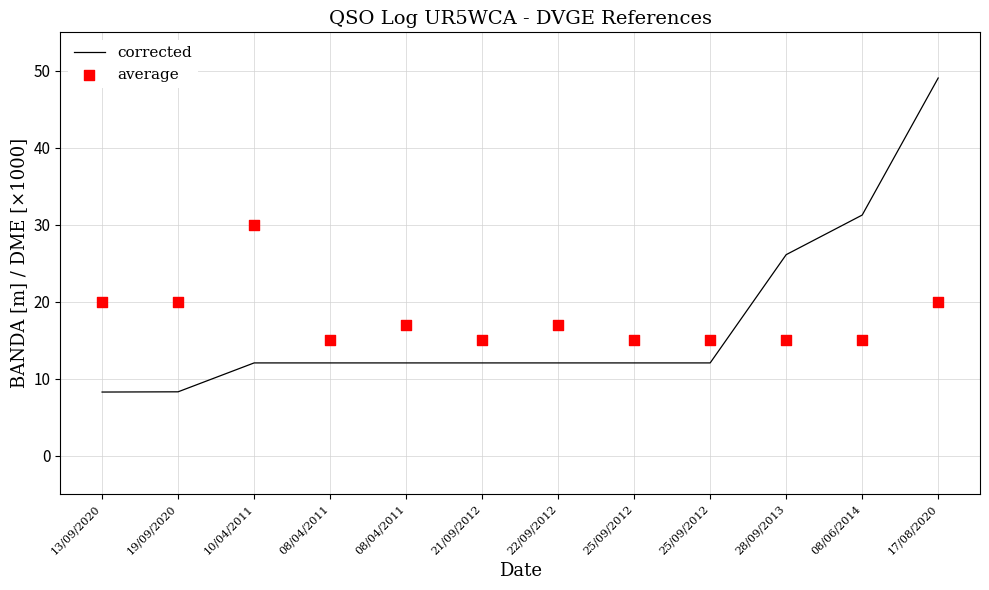

Which series reaches the minimum Y coordinate?

corrected